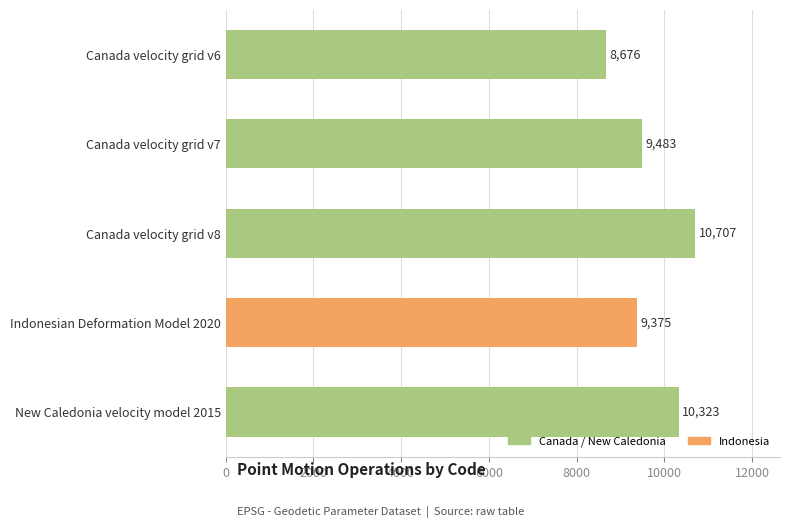

Approximately how many times larger is the value at Canada velocity grid v7 compared to Indonesian Deformation Model 2020?

1.0